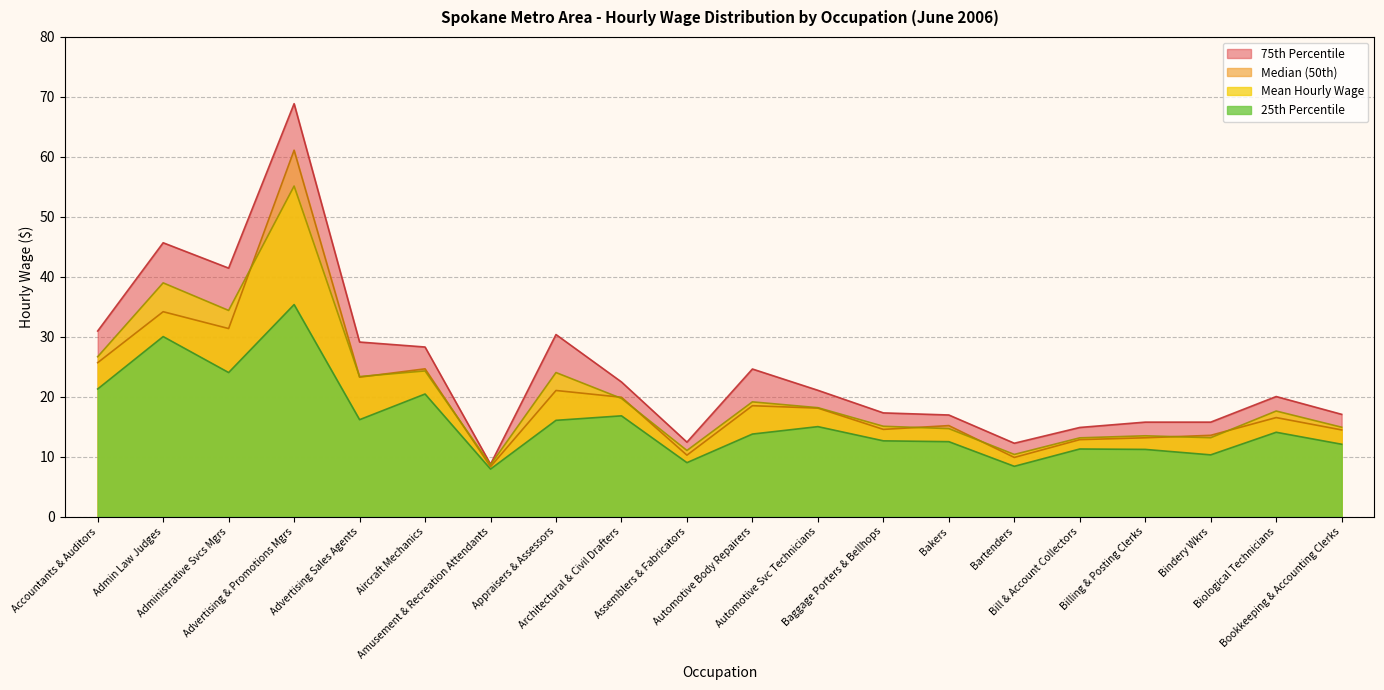

Reading left to right, transcribe all the data shown in this chart.

Mean Hourly Wage: Accountants & Auditors=26.7	Admin Law Judges=39.0	Administrative Svcs Mgrs=34.4	Advertising & Promotions Mgrs=55.1	Advertising Sales Agents=23.4	Aircraft Mechanics=24.3	Amusement & Recreation Attendants=8.6	Appraisers & Assessors=24.0	Architectural & Civil Drafters=19.7	Assemblers & Fabricators=11.0	Automotive Body Repairers=19.1	Automotive Svc Technicians=18.2	Baggage Porters & Bellhops=15.1	Bakers=14.7	Bartenders=10.4	Bill & Account Collectors=13.1	Billing & Posting Clerks=13.5	Bindery Wkrs=13.2	Biological Technicians=17.6	Bookkeeping & Accounting Clerks=14.9
25th Percentile: Accountants & Auditors=21.3	Admin Law Judges=30.0	Administrative Svcs Mgrs=24.0	Advertising & Promotions Mgrs=35.4	Advertising Sales Agents=16.2	Aircraft Mechanics=20.4	Amusement & Recreation Attendants=7.9	Appraisers & Assessors=16.1	Architectural & Civil Drafters=16.8	Assemblers & Fabricators=9.0	Automotive Body Repairers=13.8	Automotive Svc Technicians=15.0	Baggage Porters & Bellhops=12.6	Bakers=12.5	Bartenders=8.4	Bill & Account Collectors=11.3	Billing & Posting Clerks=11.2	Bindery Wkrs=10.3	Biological Technicians=14.1	Bookkeeping & Accounting Clerks=12.1
Median (50th): Accountants & Auditors=25.7	Admin Law Judges=34.2	Administrative Svcs Mgrs=31.4	Advertising & Promotions Mgrs=61.1	Advertising Sales Agents=23.2	Aircraft Mechanics=24.6	Amusement & Recreation Attendants=8.3	Appraisers & Assessors=21.0	Architectural & Civil Drafters=19.9	Assemblers & Fabricators=10.2	Automotive Body Repairers=18.5	Automotive Svc Technicians=18.1	Baggage Porters & Bellhops=14.5	Bakers=15.2	Bartenders=9.9	Bill & Account Collectors=12.8	Billing & Posting Clerks=13.1	Bindery Wkrs=13.6	Biological Technicians=16.5	Bookkeeping & Accounting Clerks=14.4
75th Percentile: Accountants & Auditors=30.9	Admin Law Judges=45.7	Administrative Svcs Mgrs=41.4	Advertising & Promotions Mgrs=68.9	Advertising Sales Agents=29.1	Aircraft Mechanics=28.3	Amusement & Recreation Attendants=8.7	Appraisers & Assessors=30.4	Architectural & Civil Drafters=22.4	Assemblers & Fabricators=12.4	Automotive Body Repairers=24.6	Automotive Svc Technicians=21.1	Baggage Porters & Bellhops=17.3	Bakers=16.9	Bartenders=12.2	Bill & Account Collectors=14.9	Billing & Posting Clerks=15.8	Bindery Wkrs=15.8	Biological Technicians=20.0	Bookkeeping & Accounting Clerks=17.1